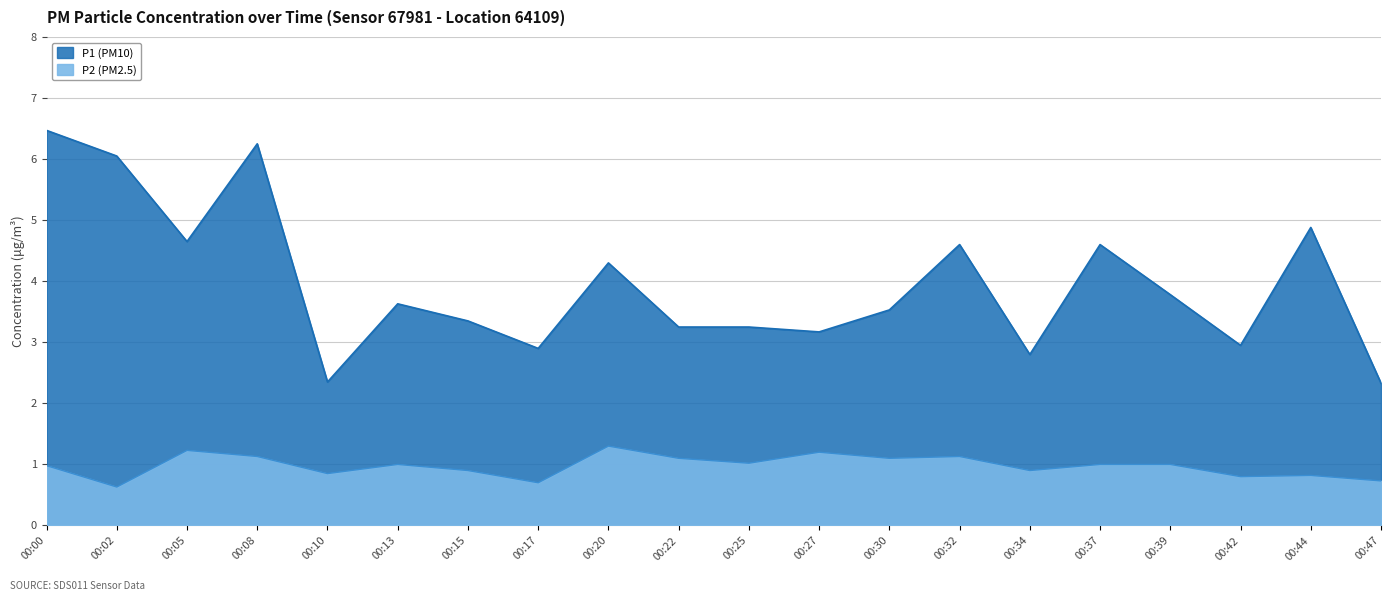

What is the average value of the P1 series?

4.2